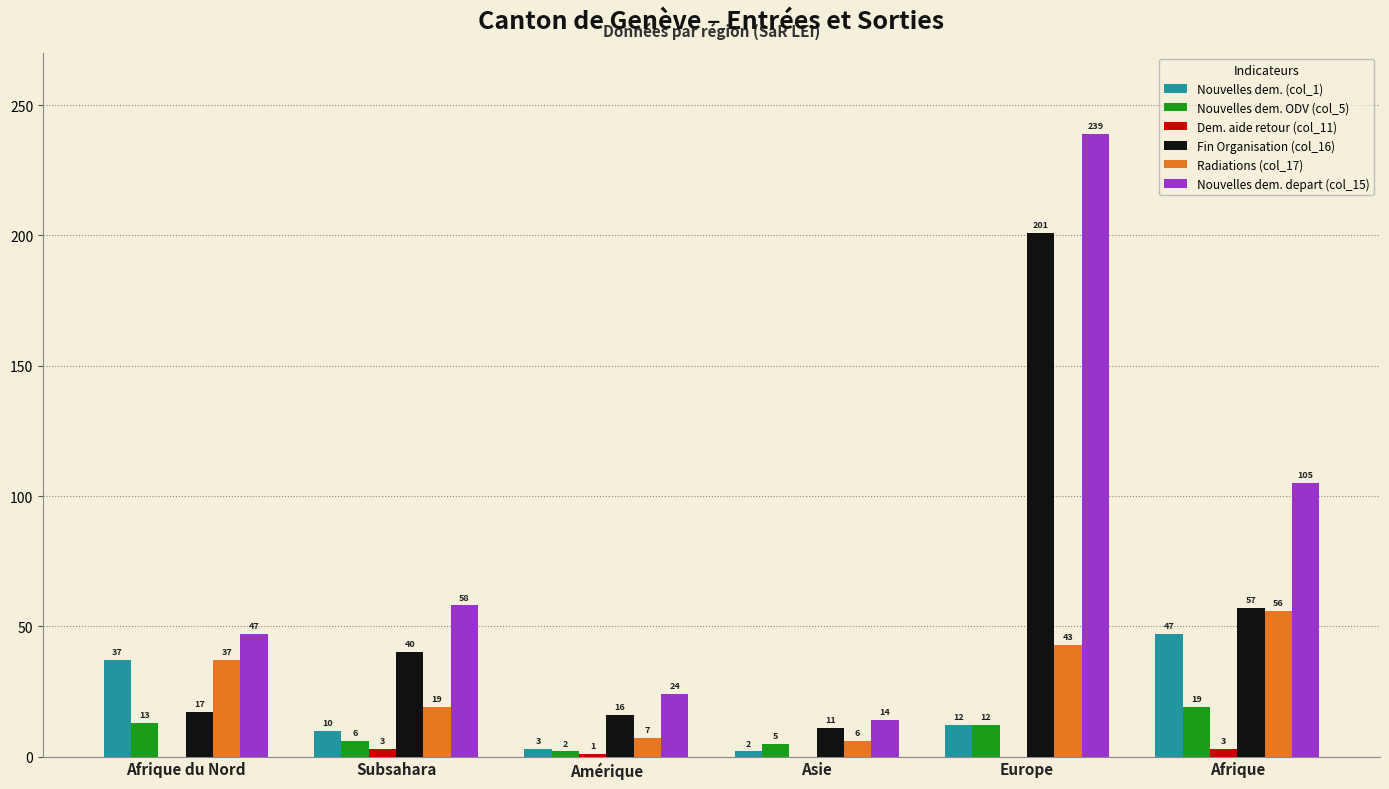

How many distinct data groups are displayed?

6